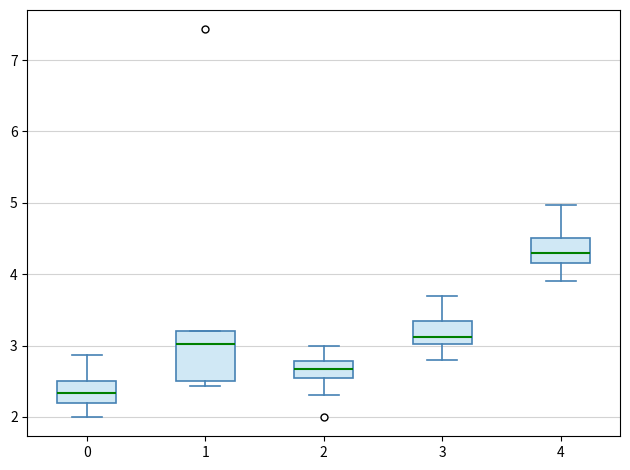

Which box is the tallest, from its lower edge to its upper edge?

1